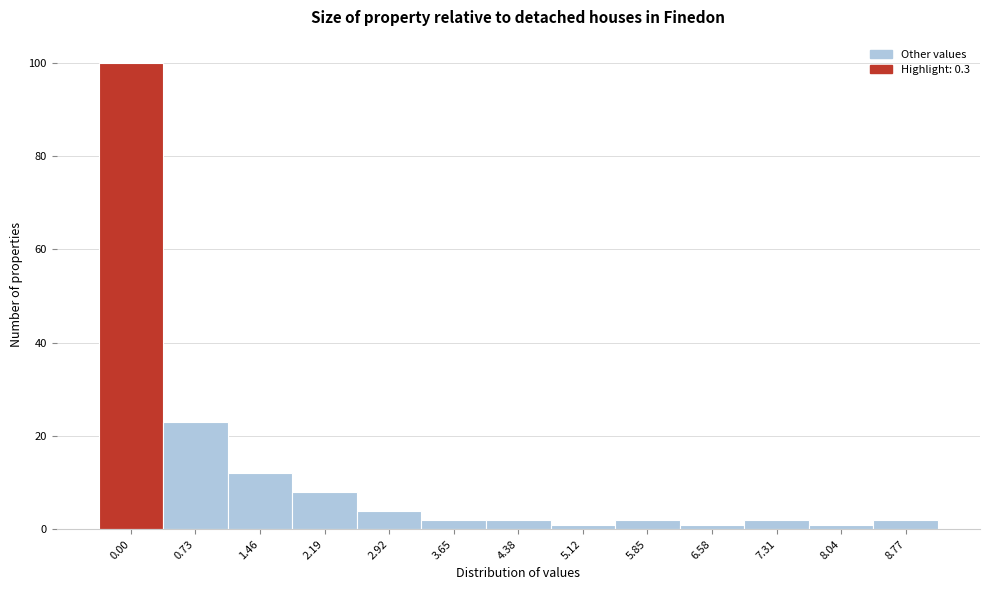

Reading left to right, extract all data points from this chart.

0.00=100	0.73=23	1.46=12	2.19=8	2.92=4	3.65=2	4.38=2	5.12=1	5.85=2	6.58=1	7.31=2	8.04=1	8.77=2